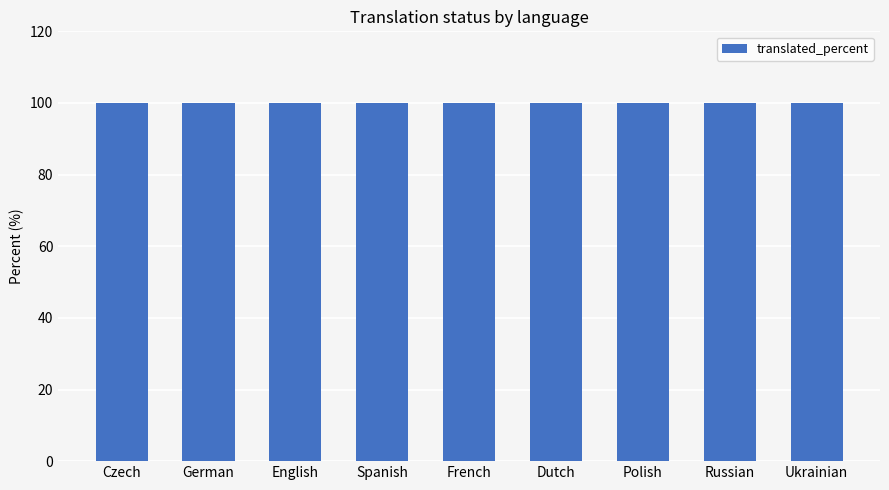

At how many categories does at least one series exceed 29?

9